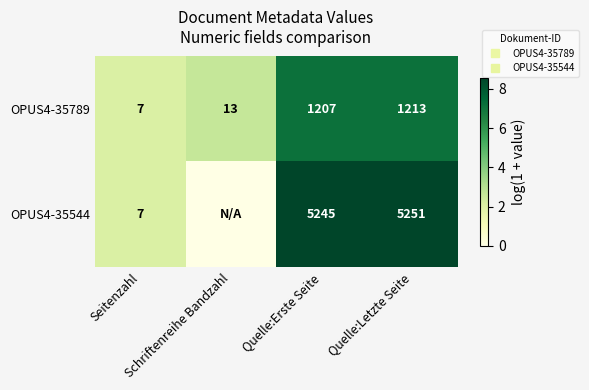

Read the OPUS4-35544 value at Seitenzahl.

2.1